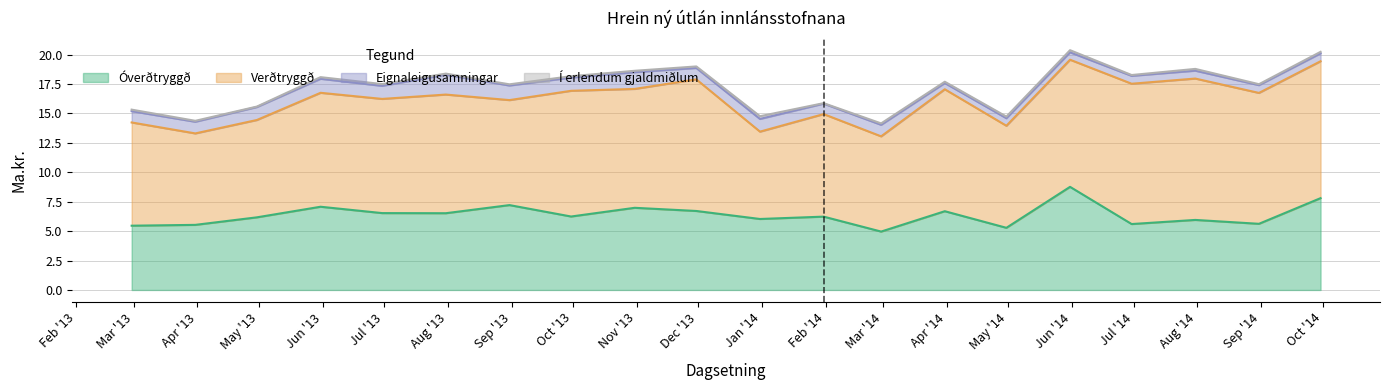

The Óverðtryggð series shows 6.5 at 2013-07-31. True or false?

True